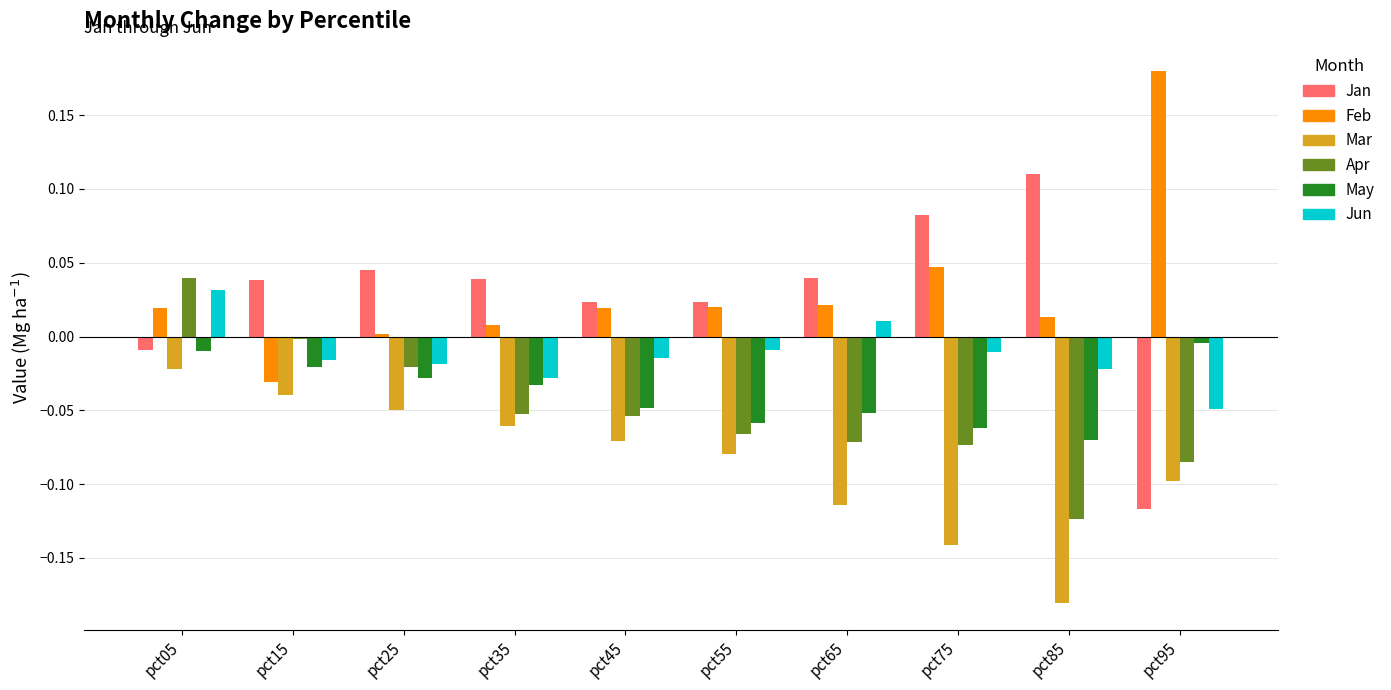

At which label does Jun first exceed 0?

pct05